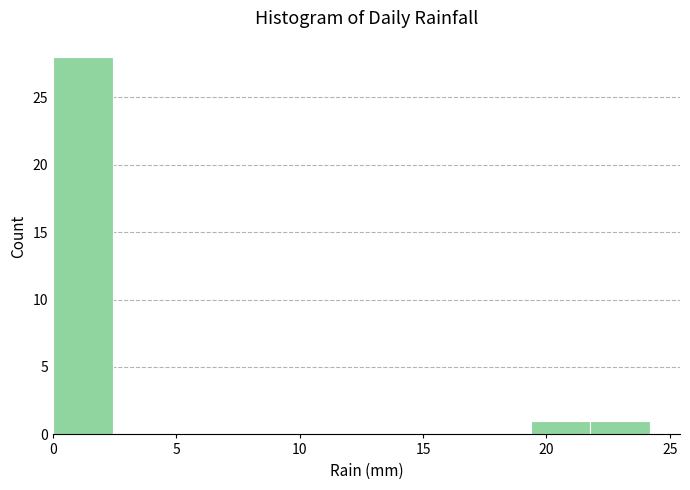

What is the height of the bar covering 19.5 to 22.0 on the x-axis? Neither the bar edges nor the heights are printed on the chart, so give them approximately, as read against the axes.

1